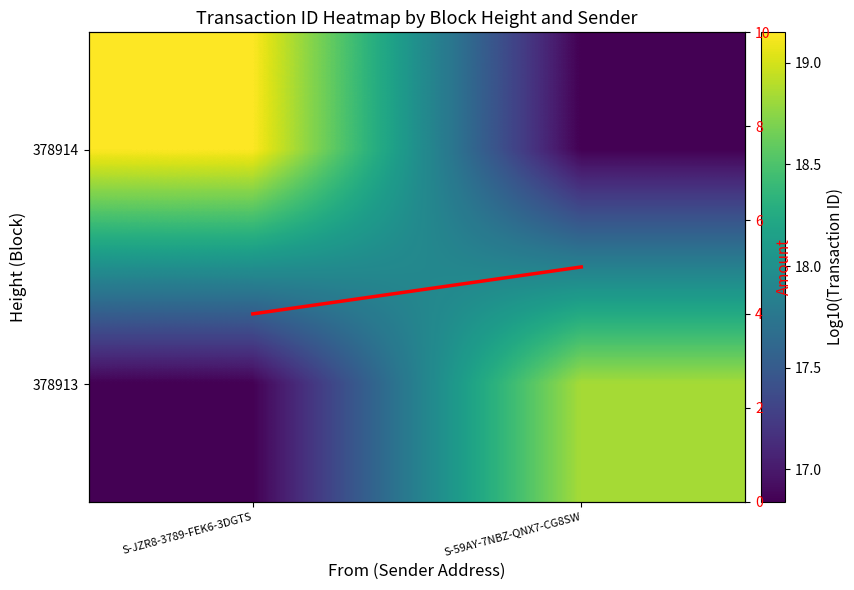

At which category is the sum across all series the highest?

S-59AY-7NBZ-QNX7-CG8SW